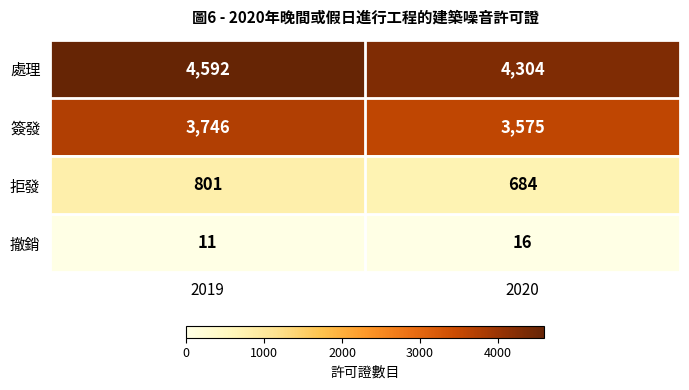

What is the sum of the 簽發 values at 2020 and 2019?

7321